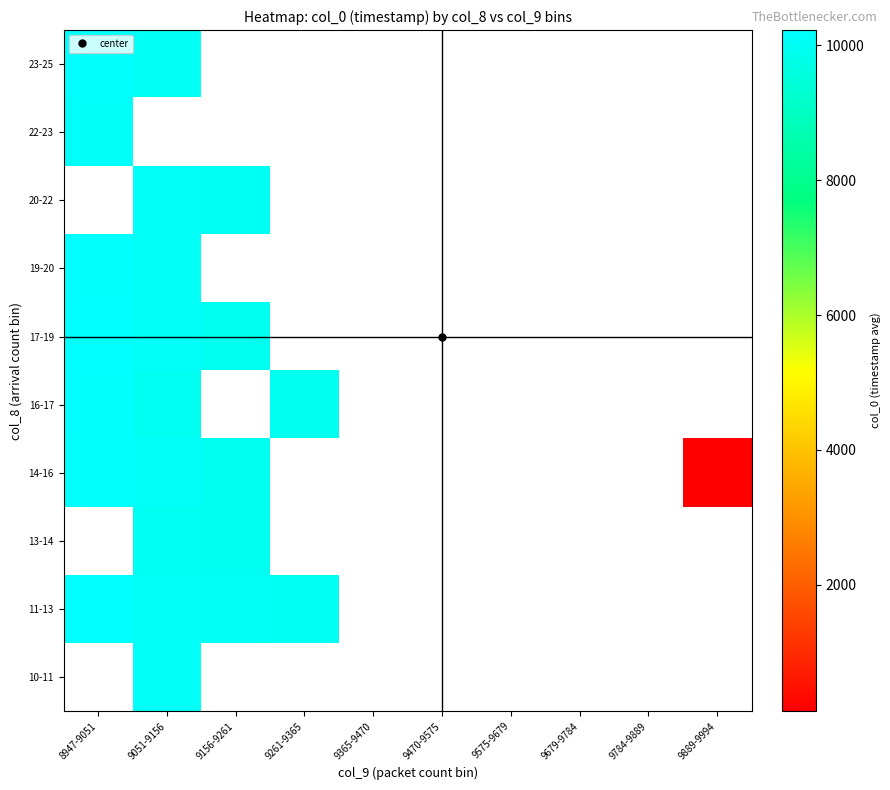

At which label does 10-11 reach its peak?

8947-9051